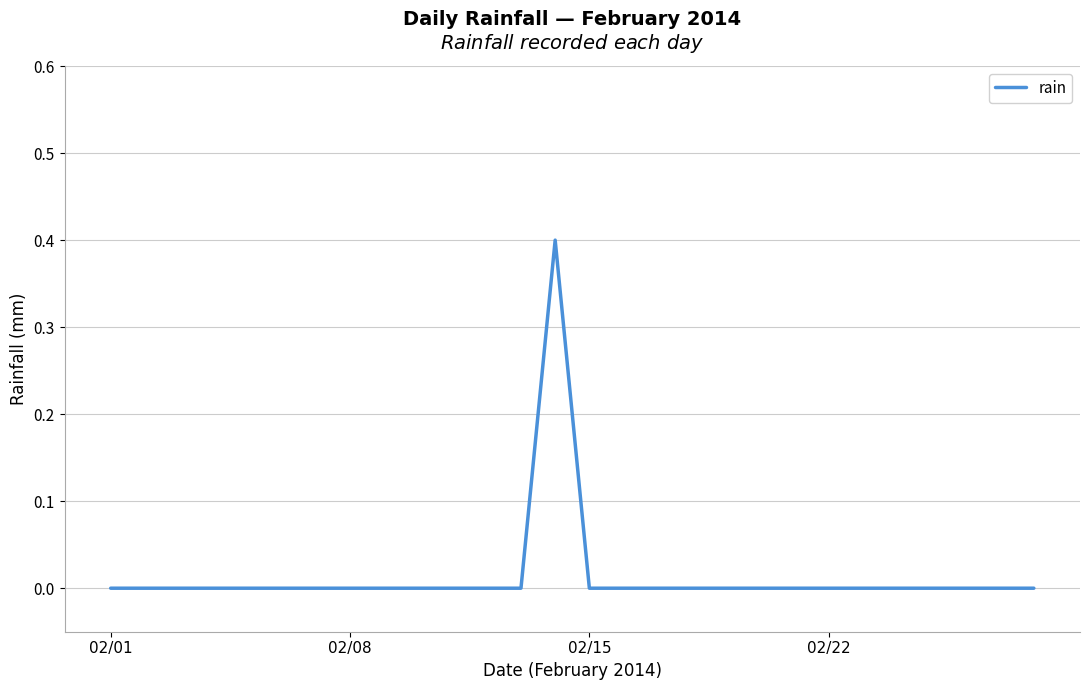

Reading left to right, extract all data points from this chart.

0.0	0.0	0.0	0.0	0.0	0.0	0.0	0.0	0.0	0.0	0.0	0.0	0.0	0.4	0.0	0.0	0.0	0.0	0.0	0.0	0.0	0.0	0.0	0.0	0.0	0.0	0.0	0.0